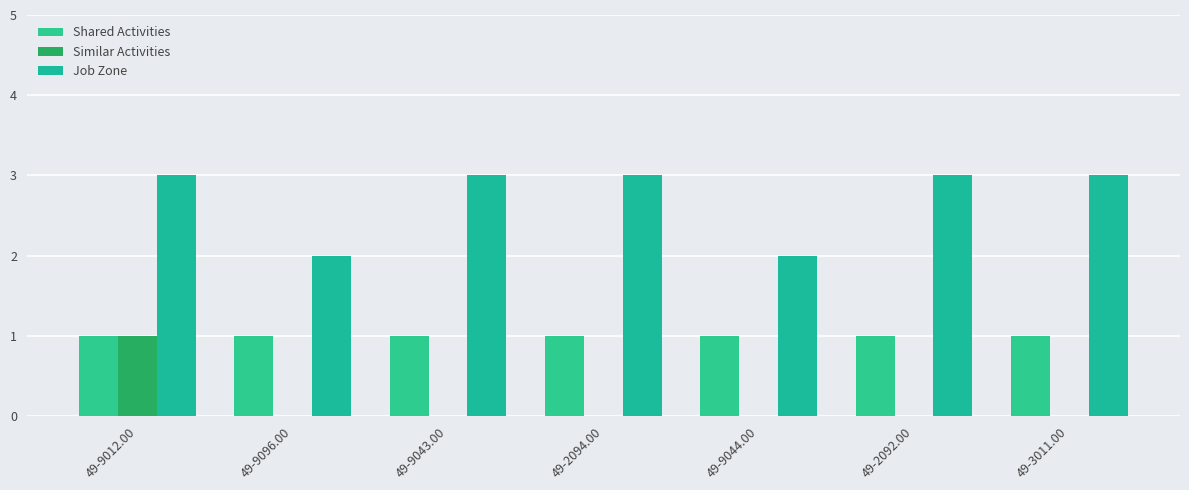

At which category is the sum across all series the highest?

49-9012.00